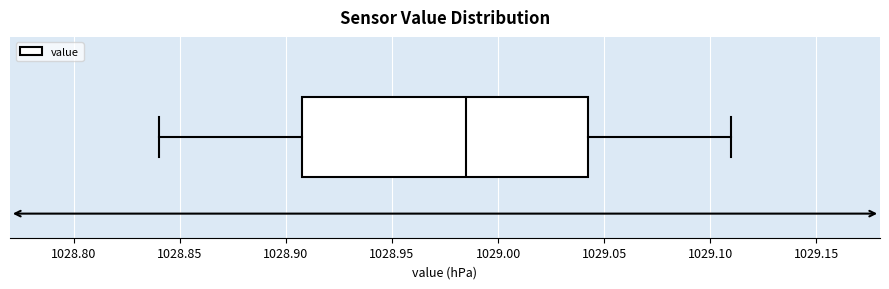

Read this box plot against the x-axis: the position of the median line, the range covered by the box, and the ends of both whiskers. The values are not printed on the chart, so give them approximately, as read against the axis.

median 1028.985, box 1028.910 to 1029.045, whiskers 1028.840 to 1029.110